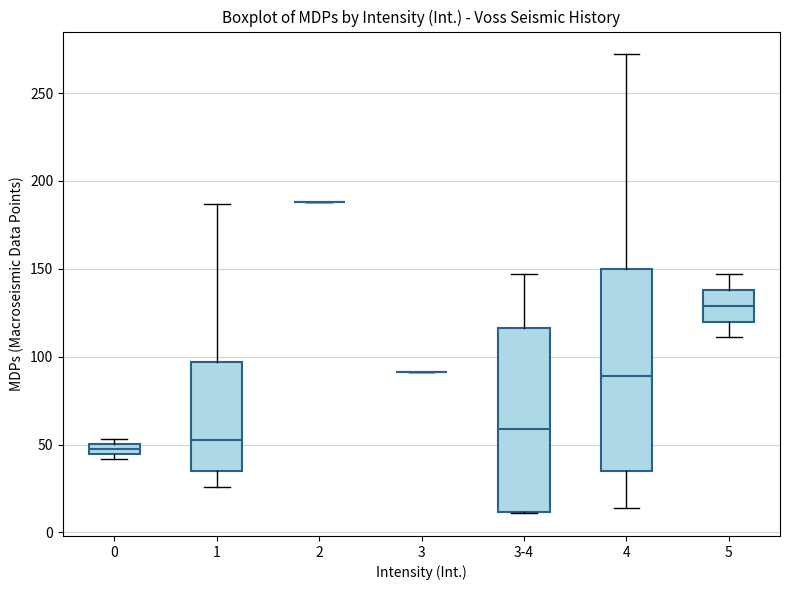

Which box is the tallest, from its lower edge to its upper edge?

4